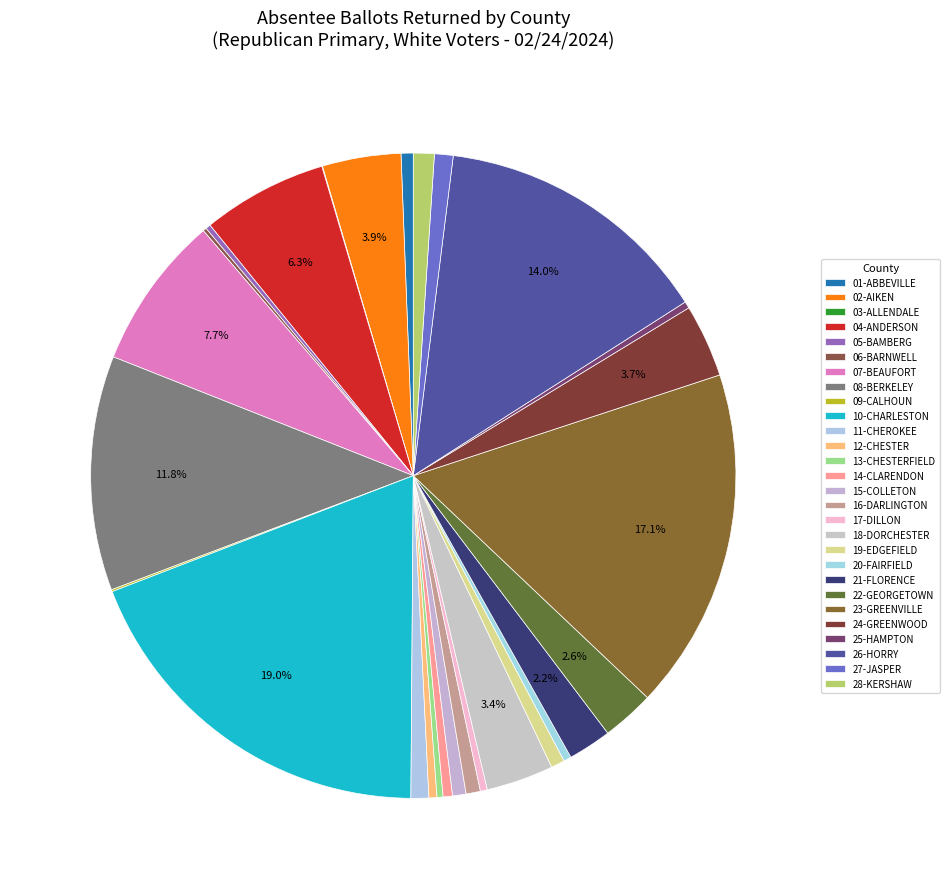

To the nearest percent, what is the average slice percentage?

4%